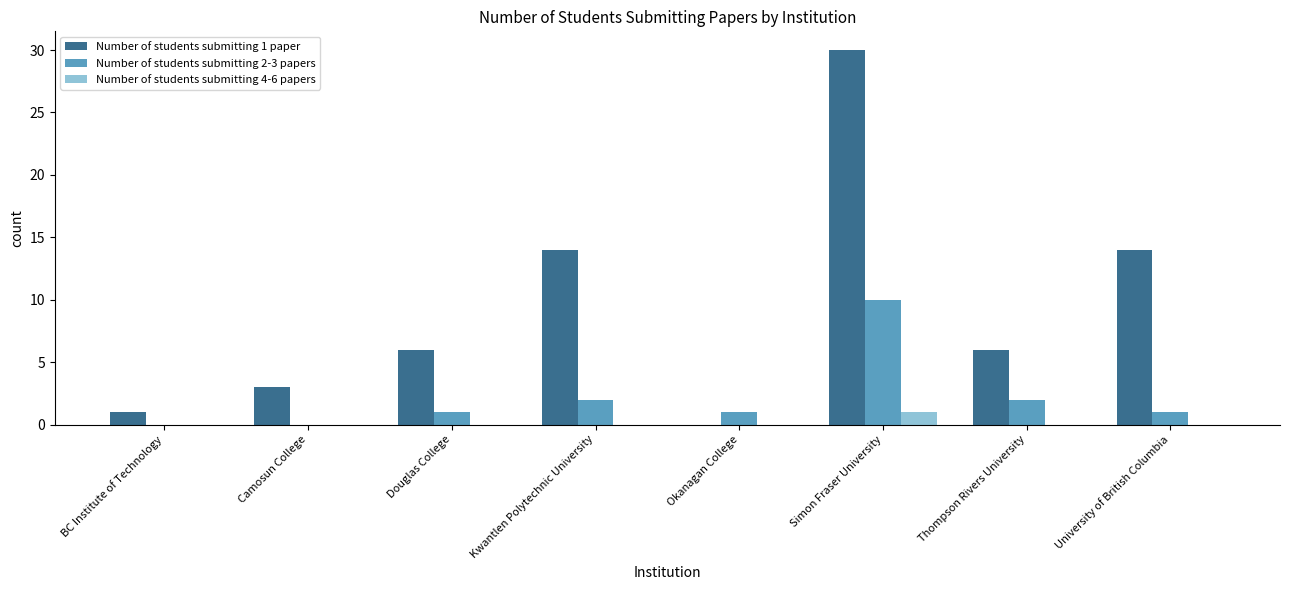

The value of Number of students submitting 1 paper at Okanagan College is 0. True or false?

True